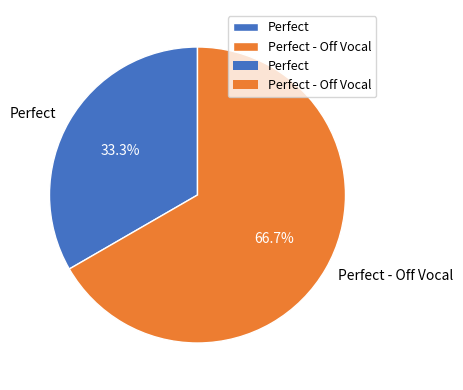

The Perfect slice represents 24% of the pie. True or false?

False